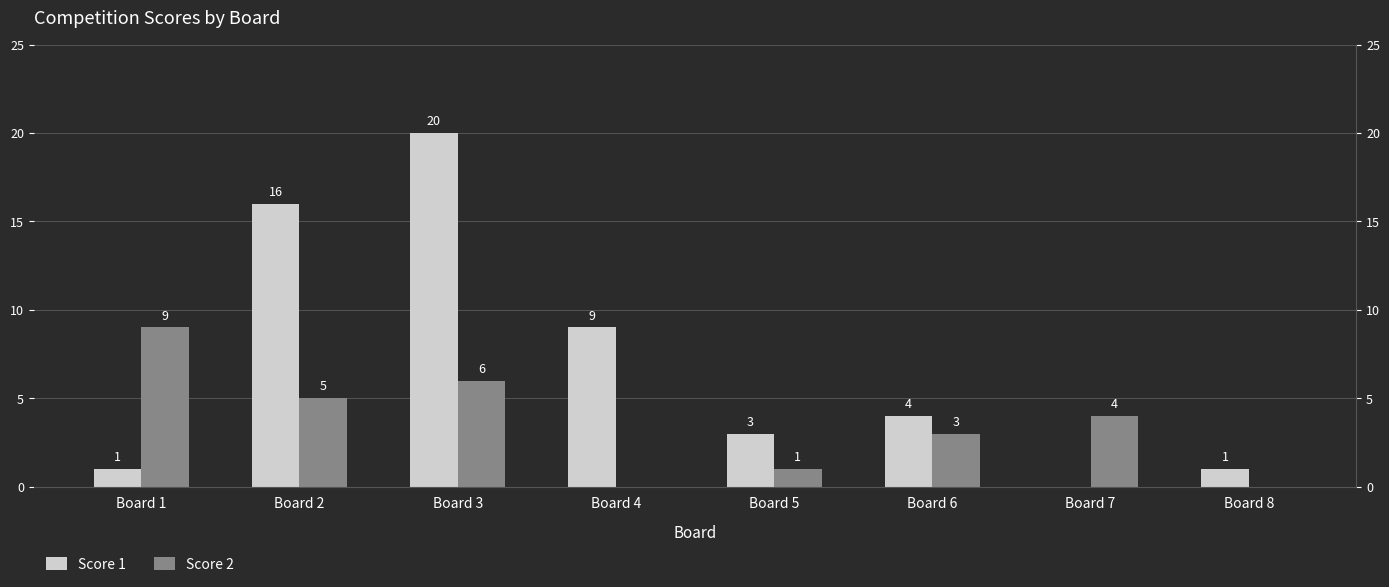

Reading right to left, extract all data points from this chart.

Score 1: 1	0	4	3	9	20	16	1
Score 2: 0	4	3	1	0	6	5	9